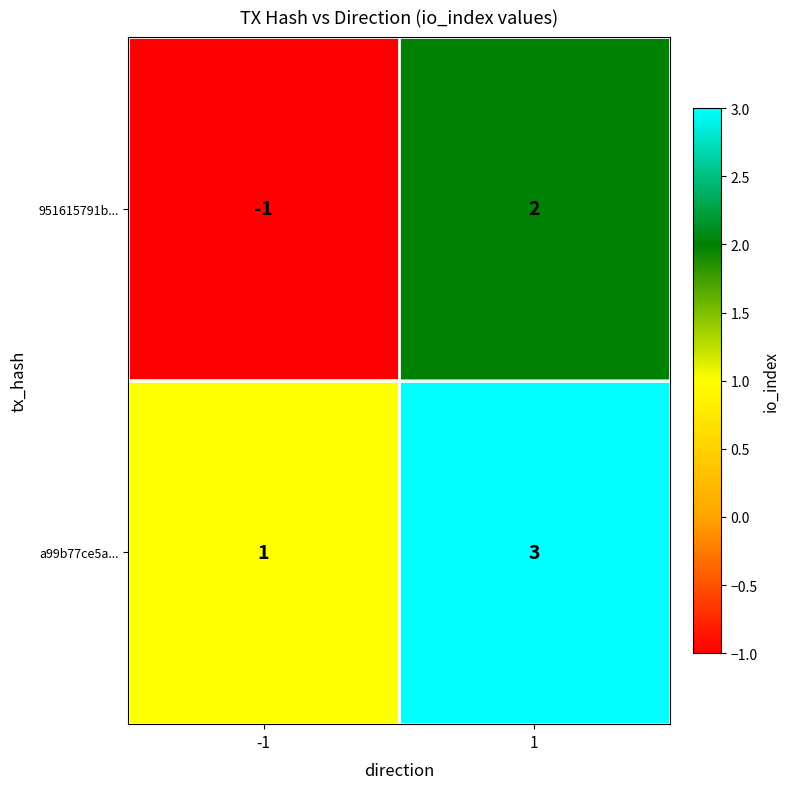

Reading left to right, what are all the values shown in this chart?

951615791b...: -1=-1	1=2
a99b77ce5a...: -1=1	1=3